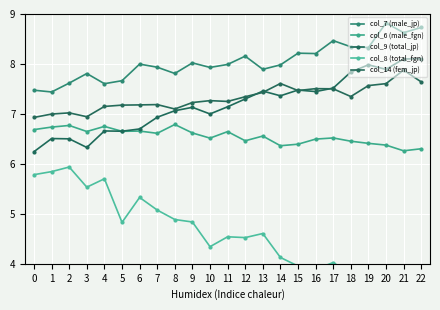

How many categories are shown in the chart?

23